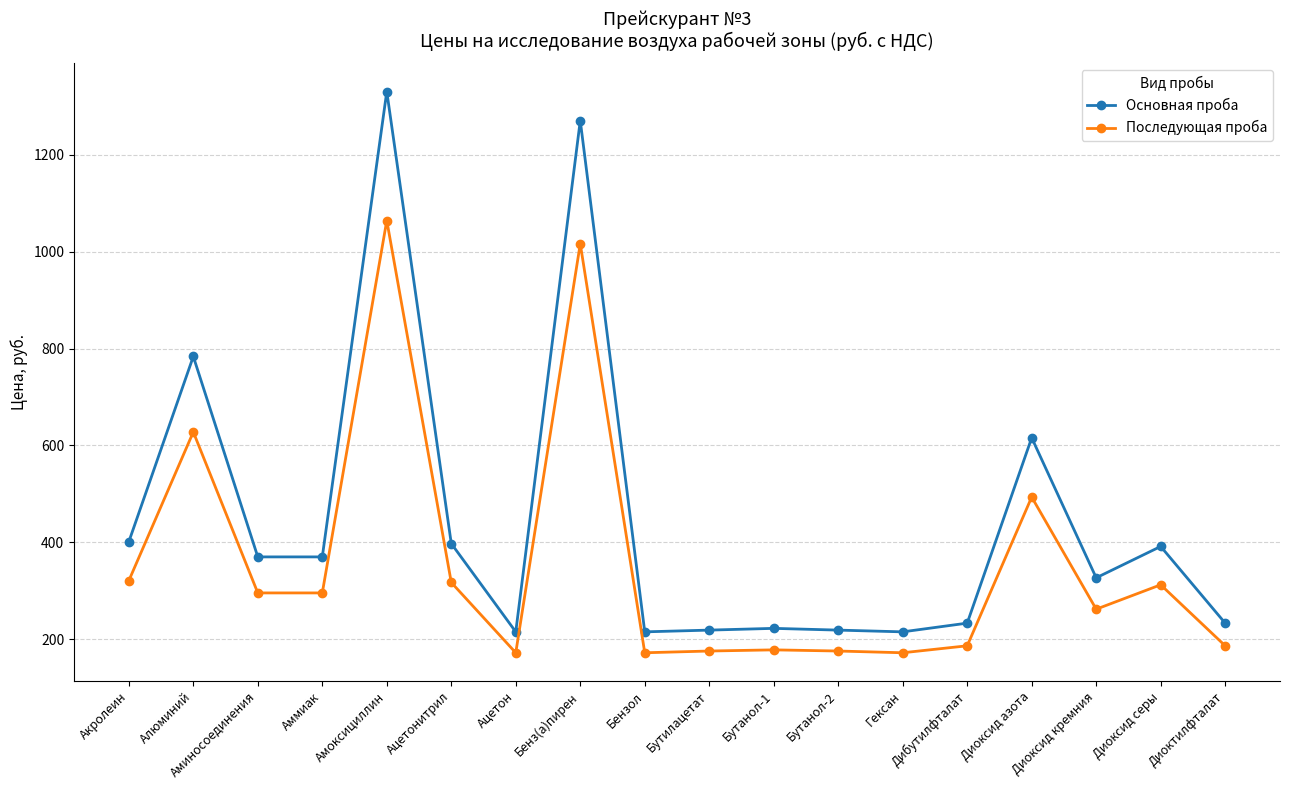

True or false: Последующая проба and Основная проба intersect in this chart.

False